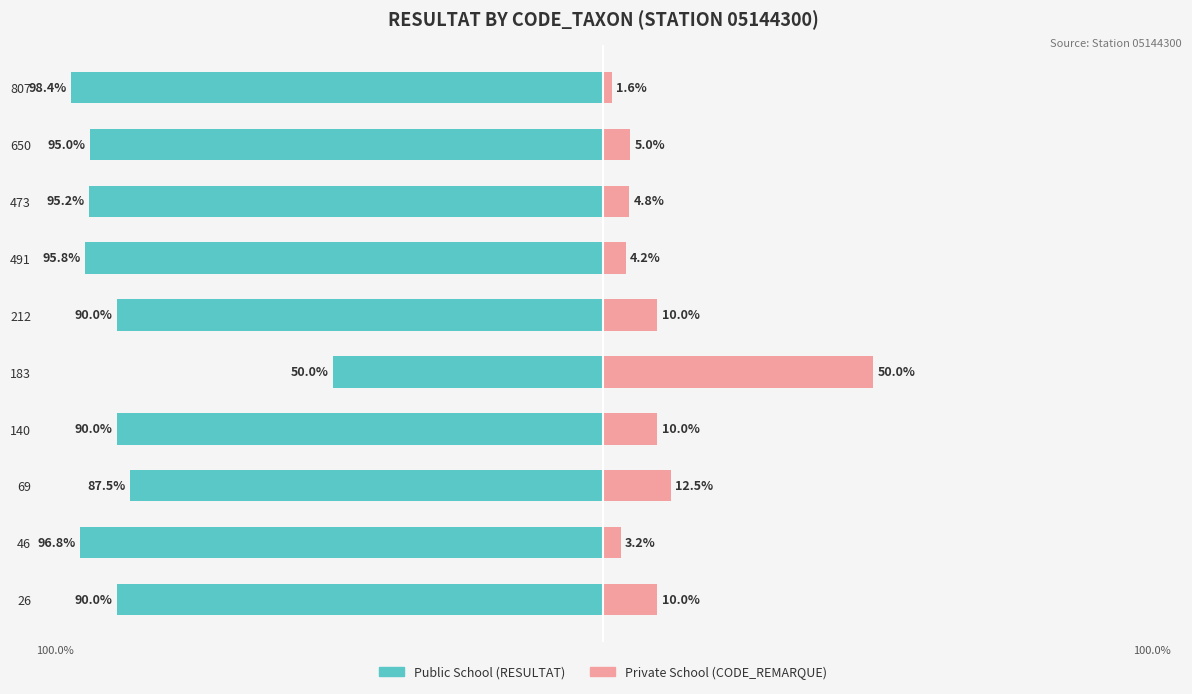

What is the difference between the second highest and minimum values in the Private School (CODE_REMARQUE) series?

10.9